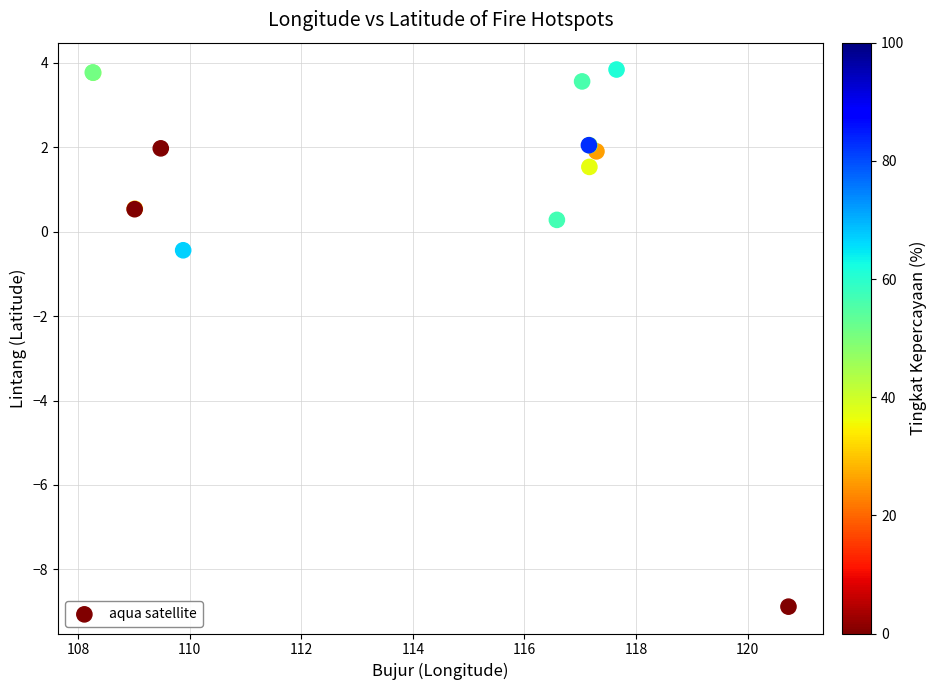

What Y value in the scatter plot is closest to -2?

-0.4